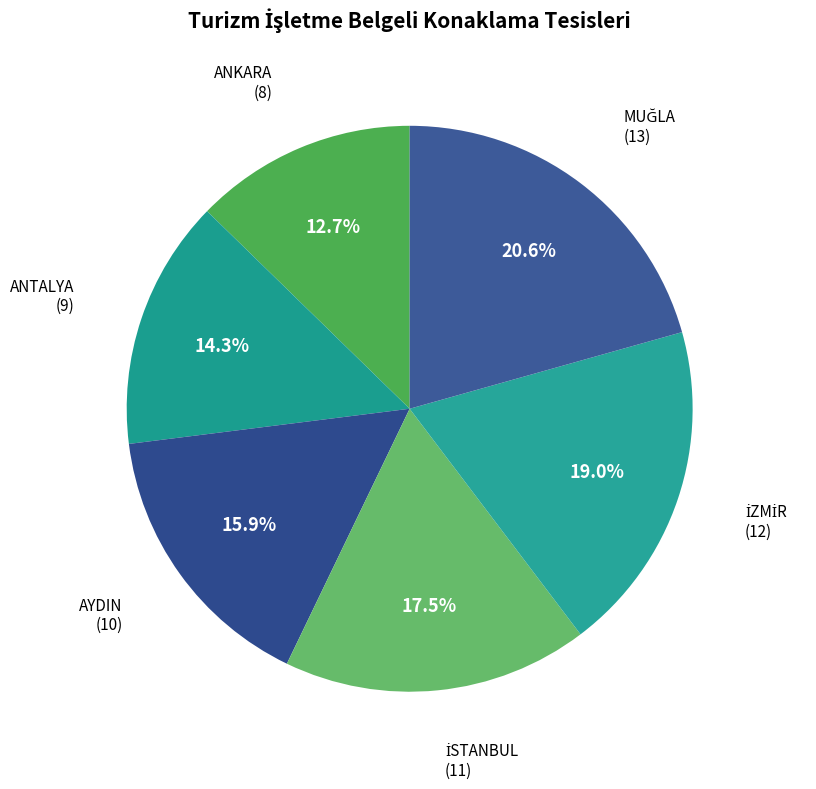

Approximately how many times larger is the value at AYDIN compared to ANTALYA?

1.1